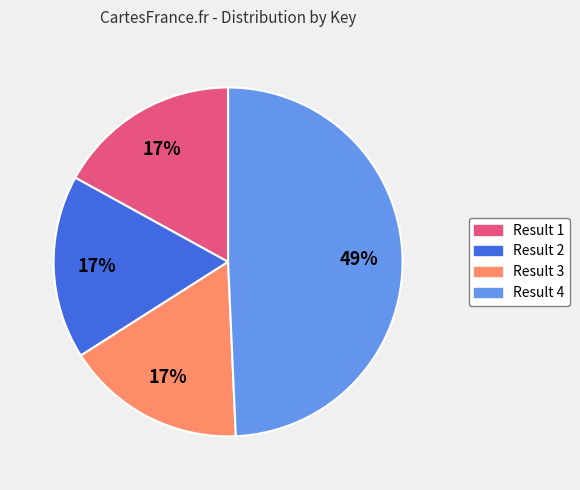

Which slice is the largest?

Result 4